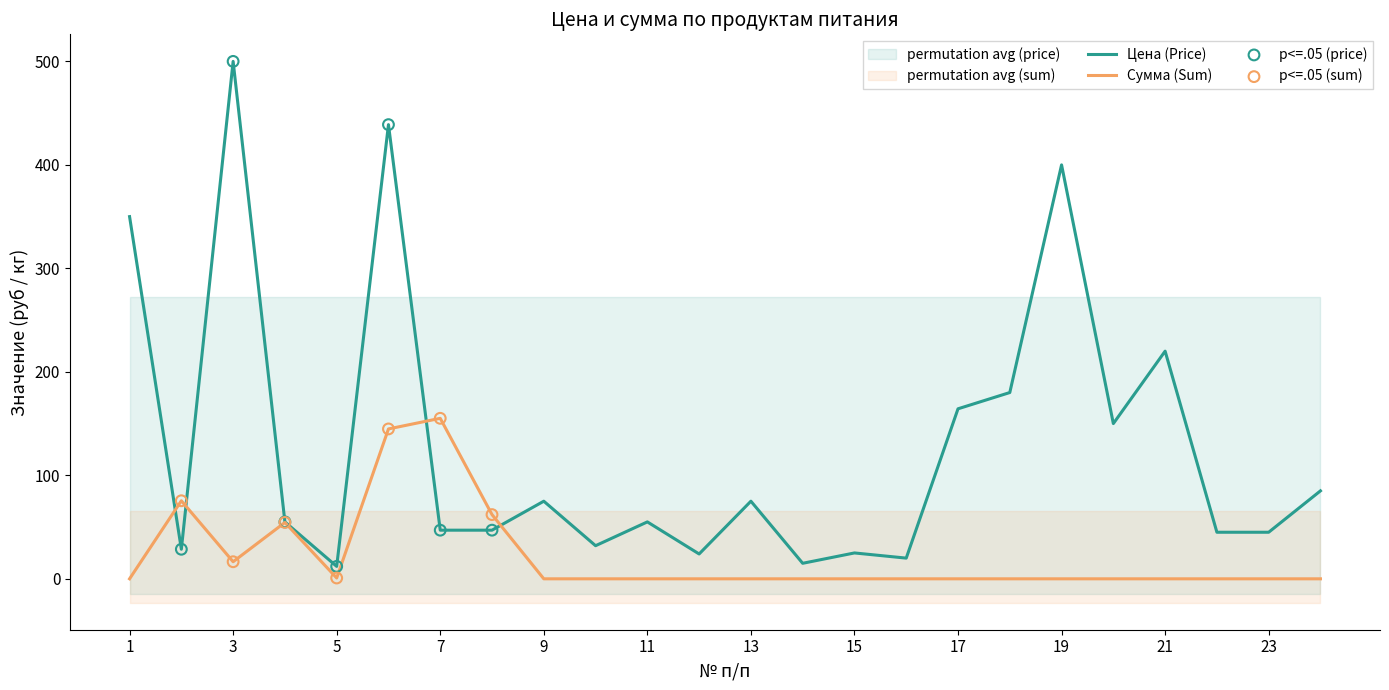

Is it true that Сумма (Sum) equals 0.0 at 19?

True